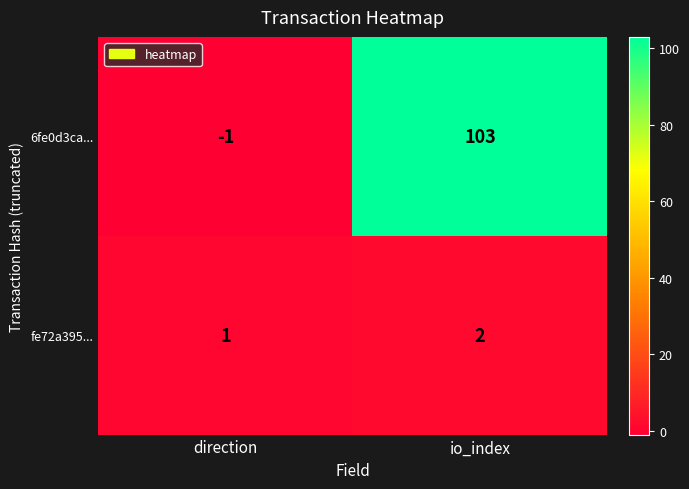

What is the difference between the maximum and minimum values in the 6fe0d3ca... series?

104